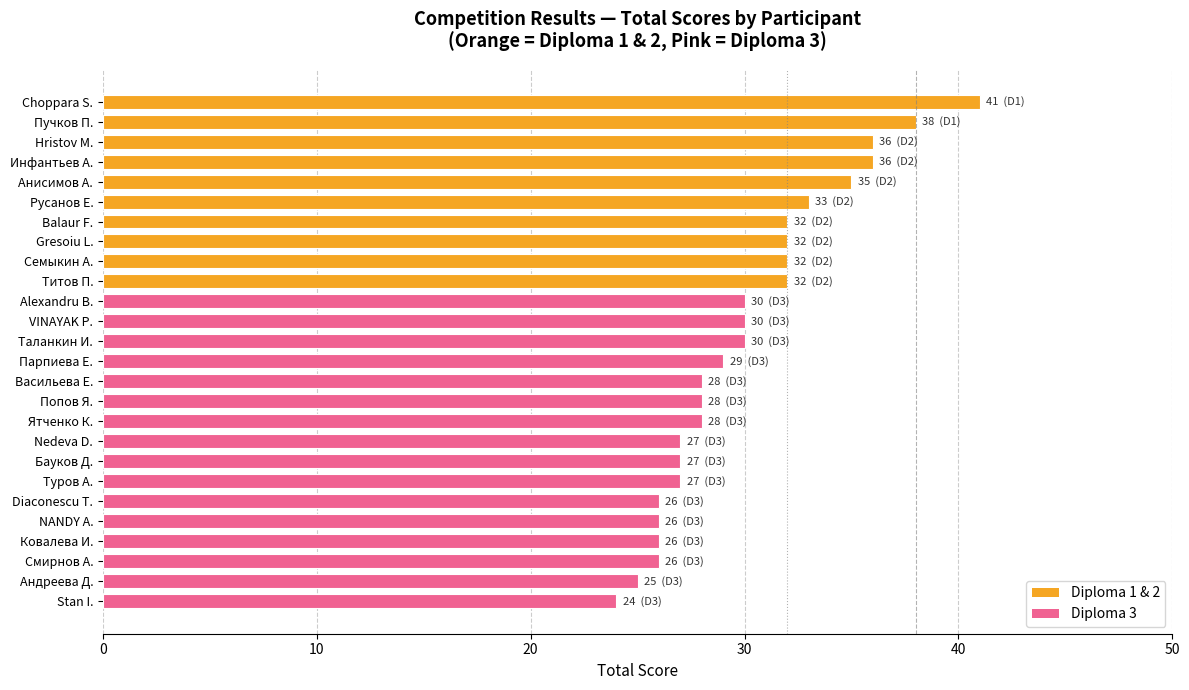

How many bars are there in total?

26